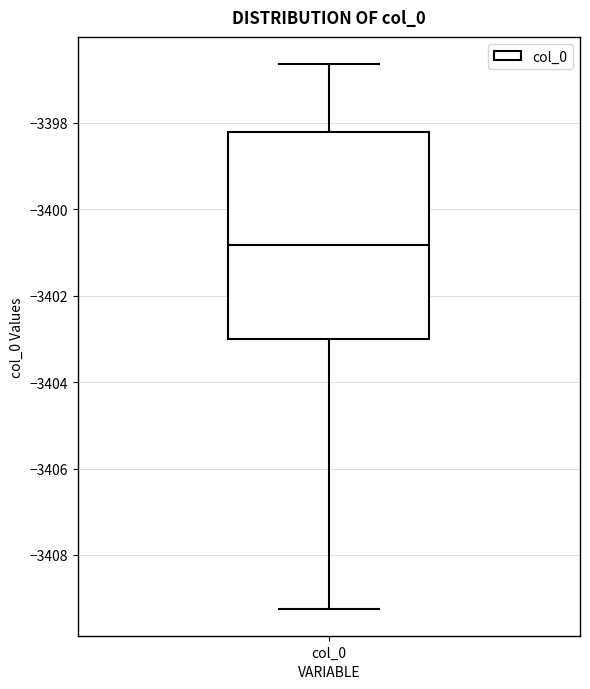

Read this box plot against the y-axis: the position of the median line, the range covered by the box, and the ends of both whiskers. The values are not printed on the chart, so give them approximately, as read against the axis.

median -3400.8, box -3403.0 to -3398.2, whiskers -3409.2 to -3396.6